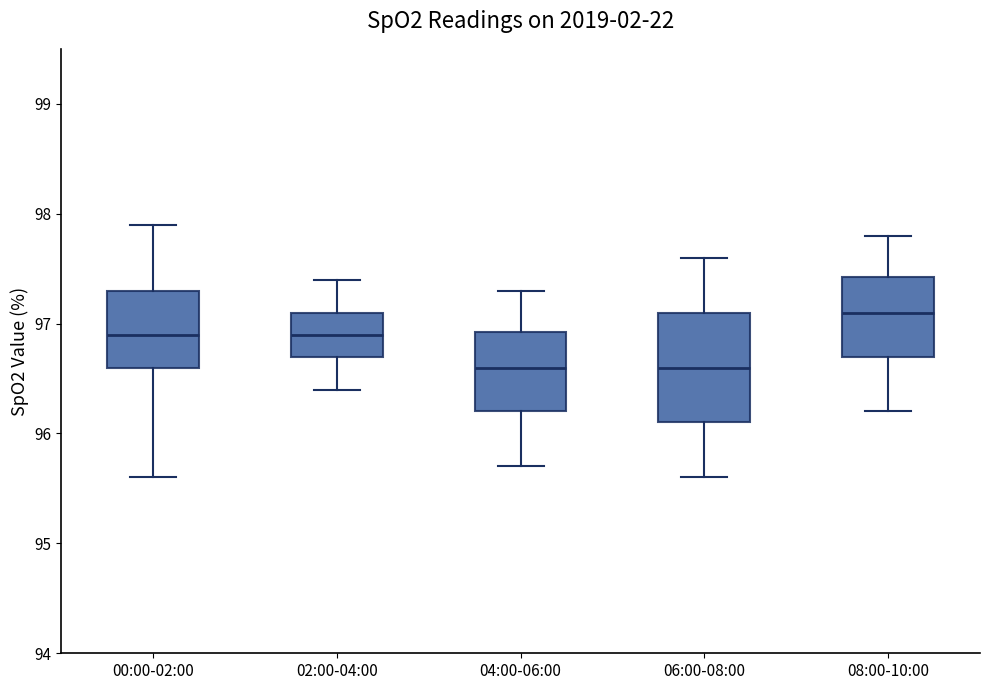

Reading left to right, read every box against the y-axis: the position of its median line, the range the box covers, and the ends of its whiskers. The values are not printed on the chart, so give them approximately, as read against the axis.

00:00-02:00: median 96.9, box 96.6 to 97.3, whiskers 95.6 to 97.9
02:00-04:00: median 96.9, box 96.7 to 97.1, whiskers 96.4 to 97.4
04:00-06:00: median 96.6, box 96.2 to 96.9, whiskers 95.7 to 97.3
06:00-08:00: median 96.6, box 96.1 to 97.1, whiskers 95.6 to 97.6
08:00-10:00: median 97.1, box 96.7 to 97.4, whiskers 96.2 to 97.8